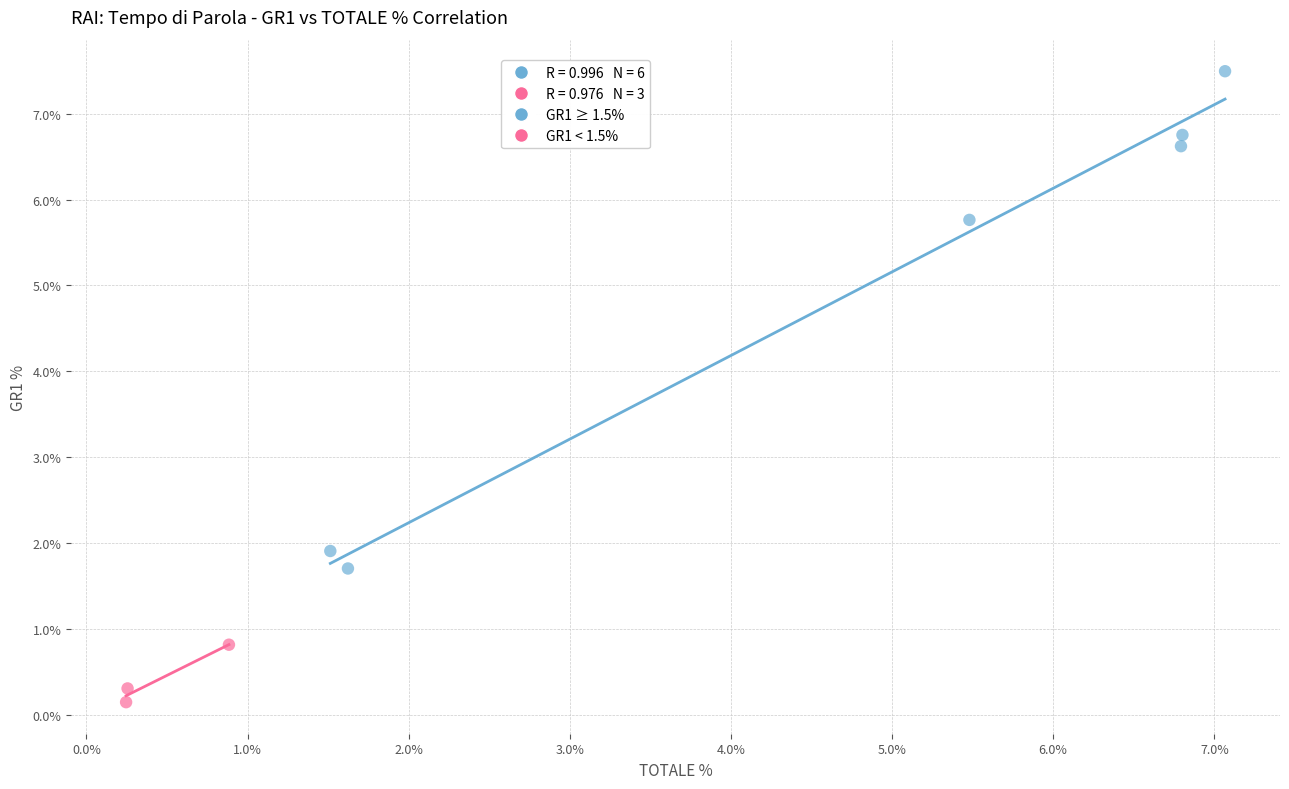

Which series has the largest Y range (max minus min)?

GR1 ≥ 1.5%